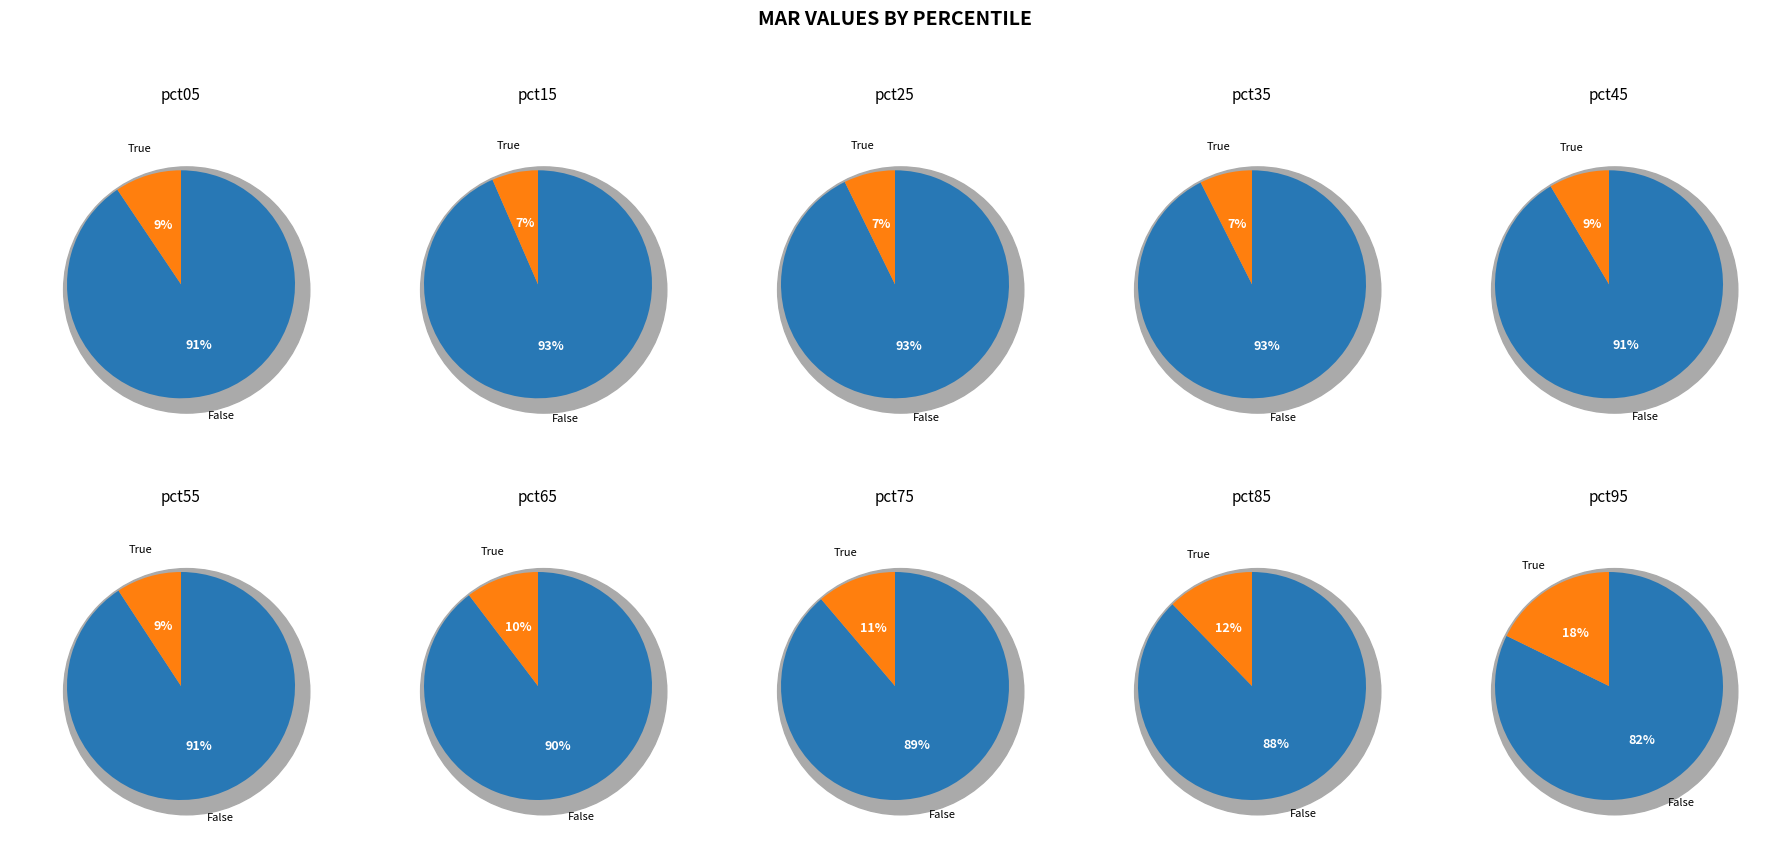

To the nearest percent, what portion does pct95 represent?

18%